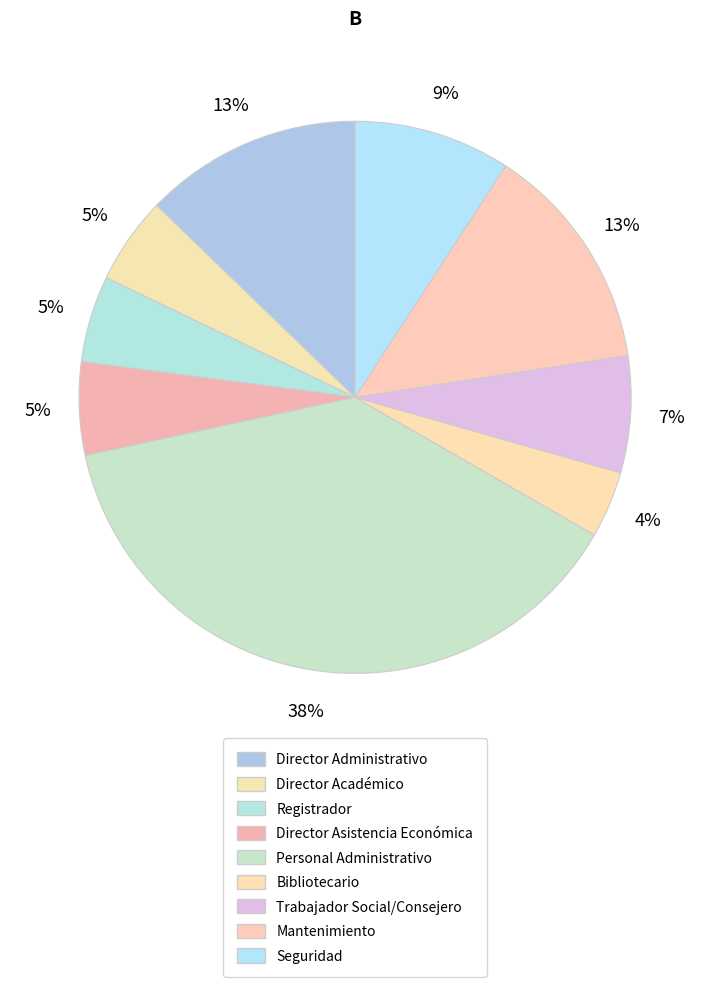

Do Seguridad and Director Académico together represent more than half of the pie?

No